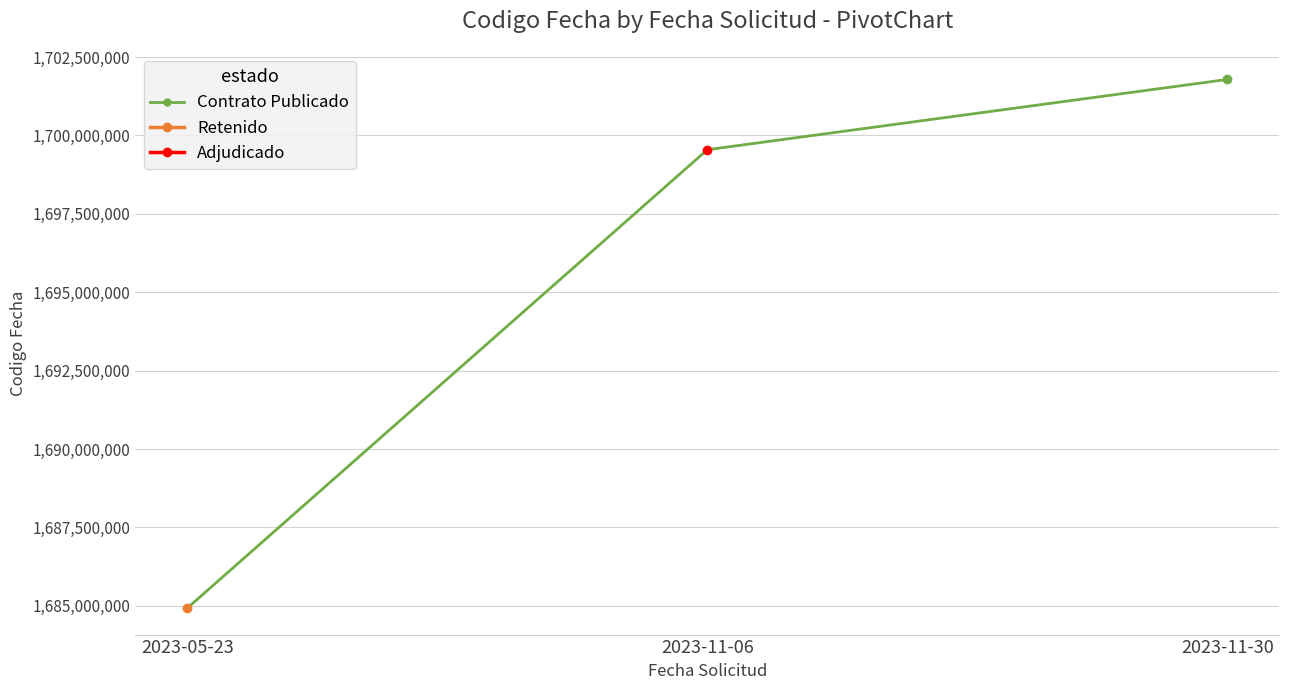

Approximately how many times larger is the value at 2023-11-06 compared to 2023-11-30?

1.0